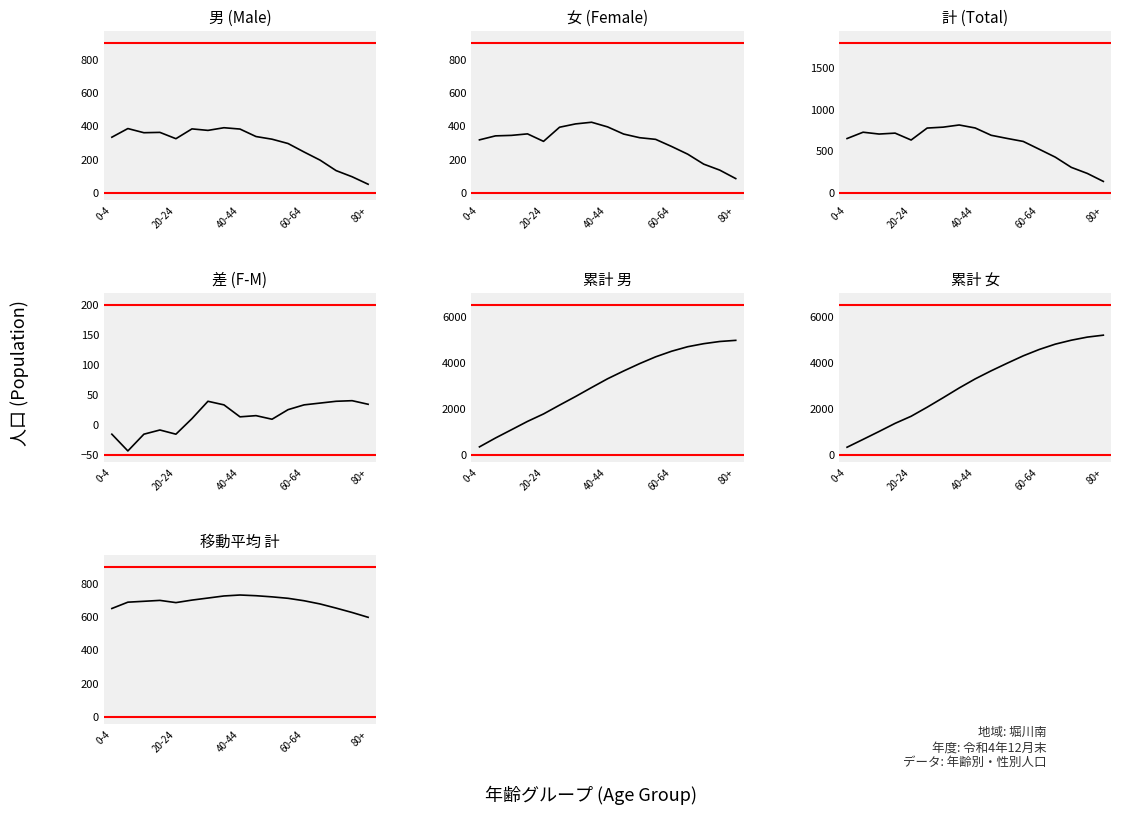

Reading left to right, extract all data points from this chart.

男: 0-4=333	5-9=385	10-14=360	15-19=362	20-24=324	25-29=383	30-34=374	35-39=390	40-44=382	45-49=337	50-54=321	55-59=295	60-64=244	65-69=195	70-74=132	75-79=95	80+=50
女: 0-4=317	5-9=341	10-14=344	15-19=353	20-24=308	25-29=393	30-34=413	35-39=423	40-44=395	45-49=352	50-54=330	55-59=320	60-64=277	65-69=231	70-74=171	75-79=135	80+=84
計: 0-4=650	5-9=726	10-14=704	15-19=715	20-24=632	25-29=776	30-34=787	35-39=813	40-44=777	45-49=689	50-54=651	55-59=615	60-64=521	65-69=426	70-74=303	75-79=230	80+=134